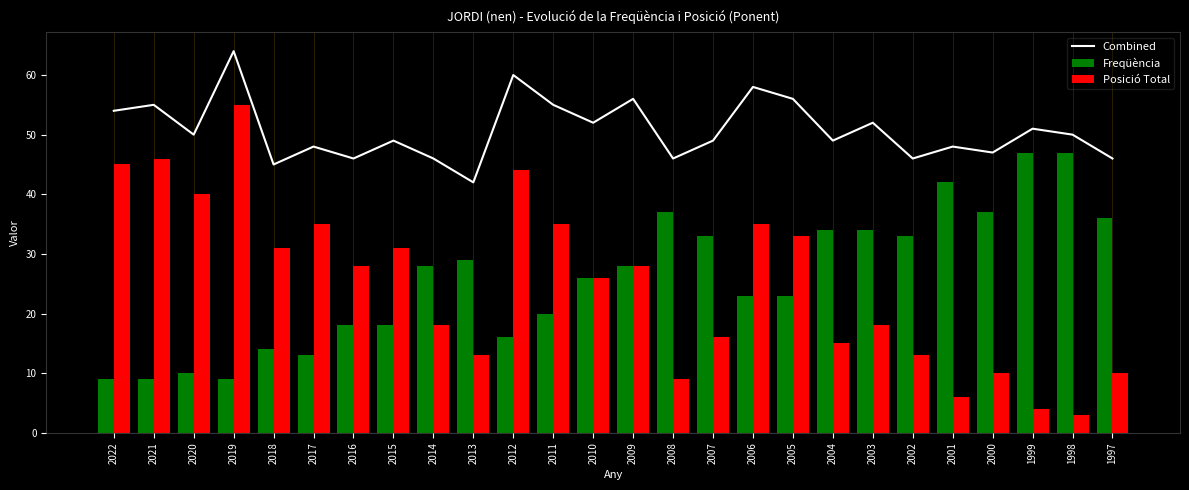

Which has a higher value, 2014 or 1999?

1999